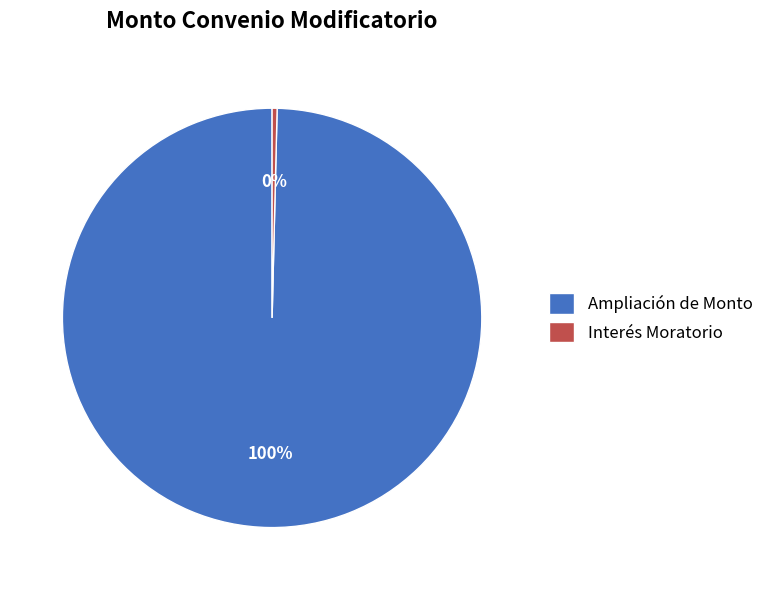

True or false: Ampliación de Monto accounts for 100% of the total.

True